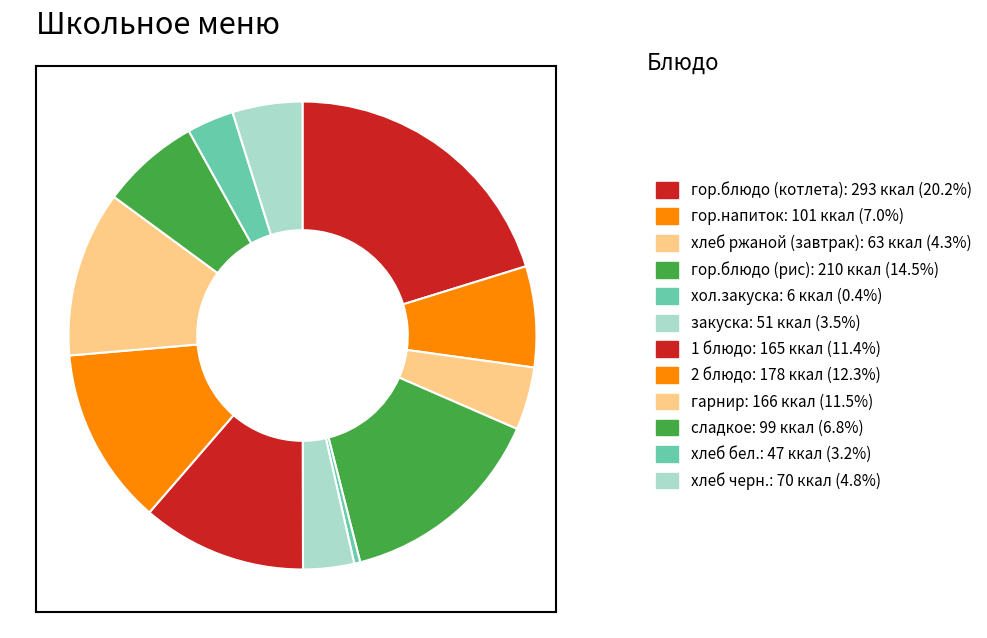

To the nearest percent, what is the average slice percentage?

8%